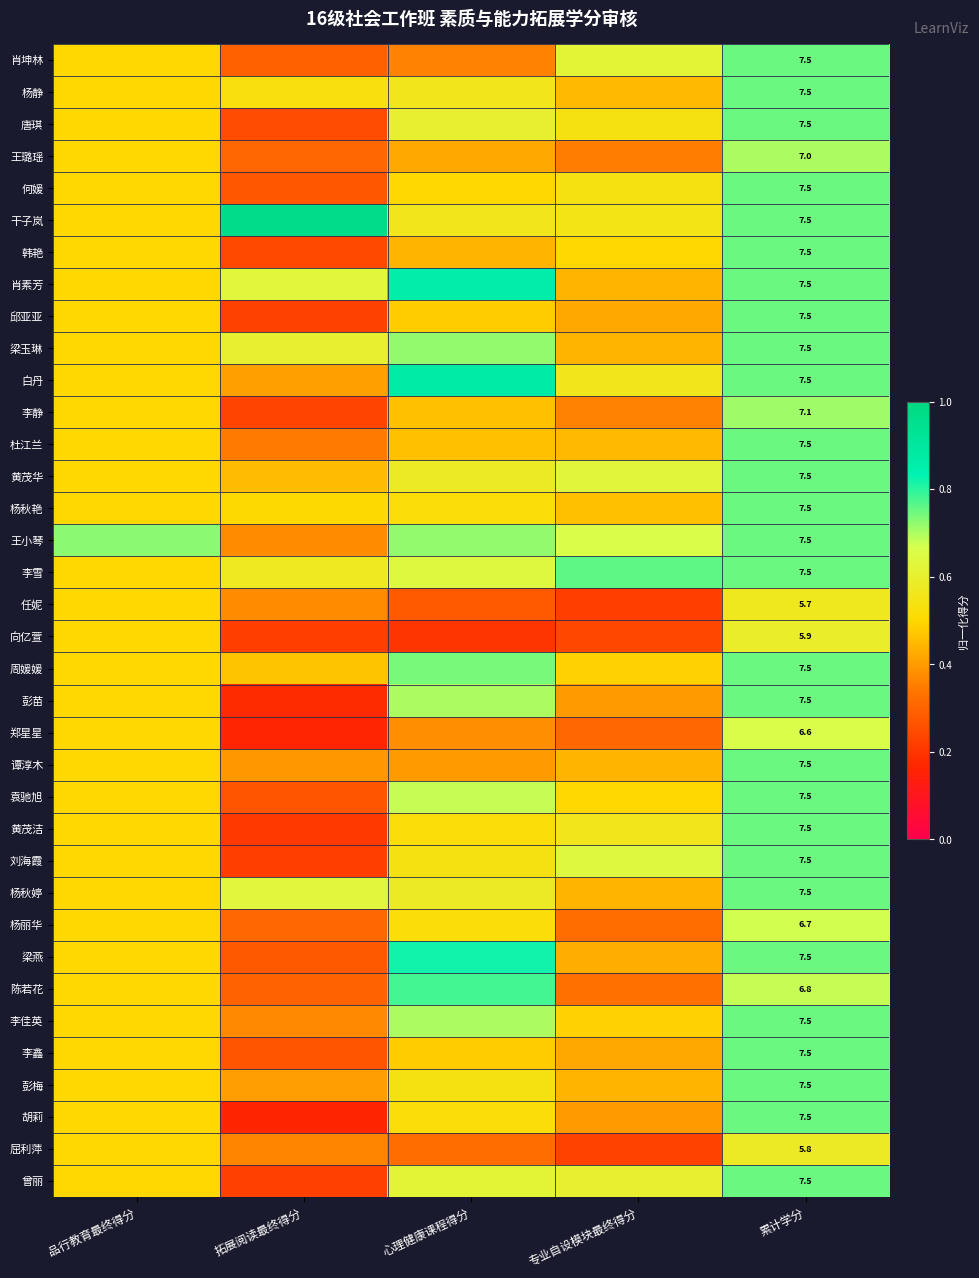

The value of 陈若花 at 心理健康课程得分 is 0.8. True or false?

True